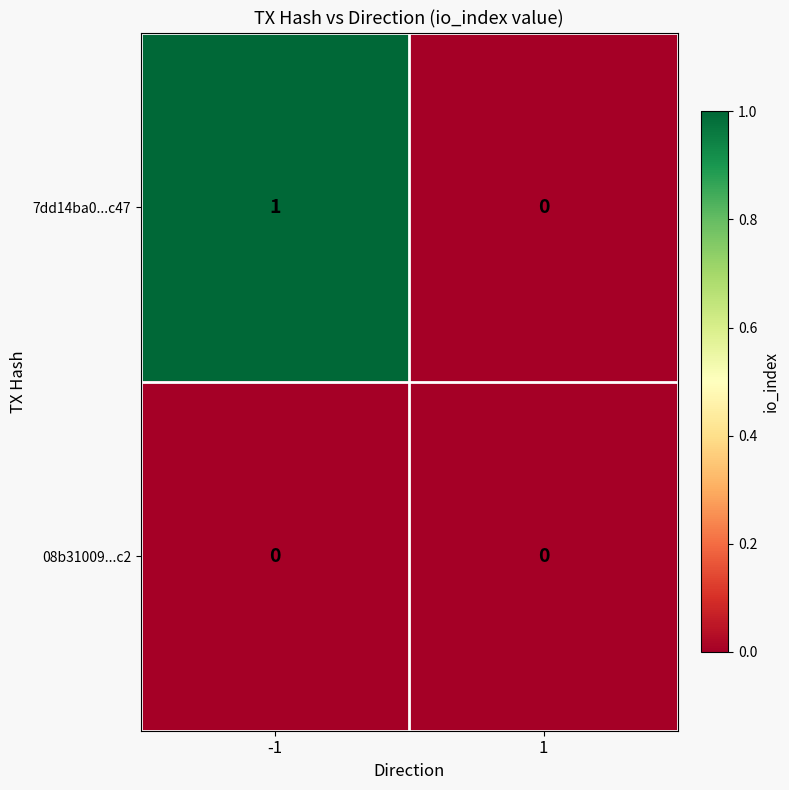

Reading left to right, what are all the values shown in this chart?

7dd14ba0...c47: -1=1	1=0
08b31009...c2: -1=0	1=0